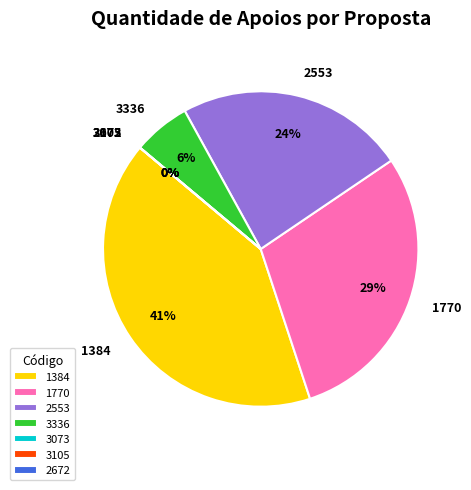

Which slice is the largest?

1384